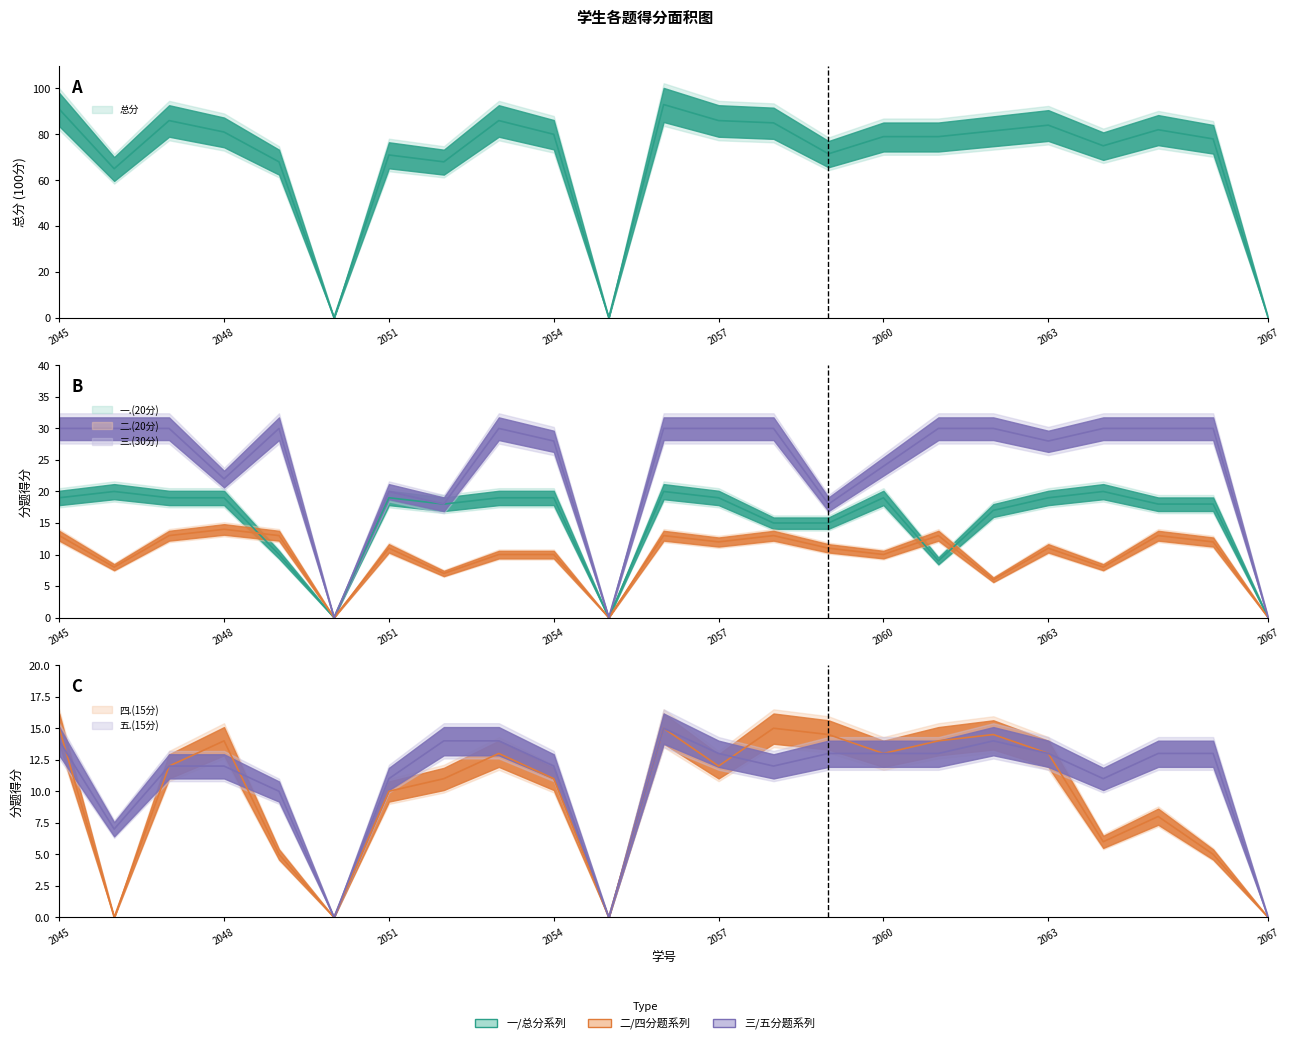

What are all the series names shown in the legend?

一.(20分), 二.(20分), 三.(30分), 四.(15分), 五.(15分), 总分